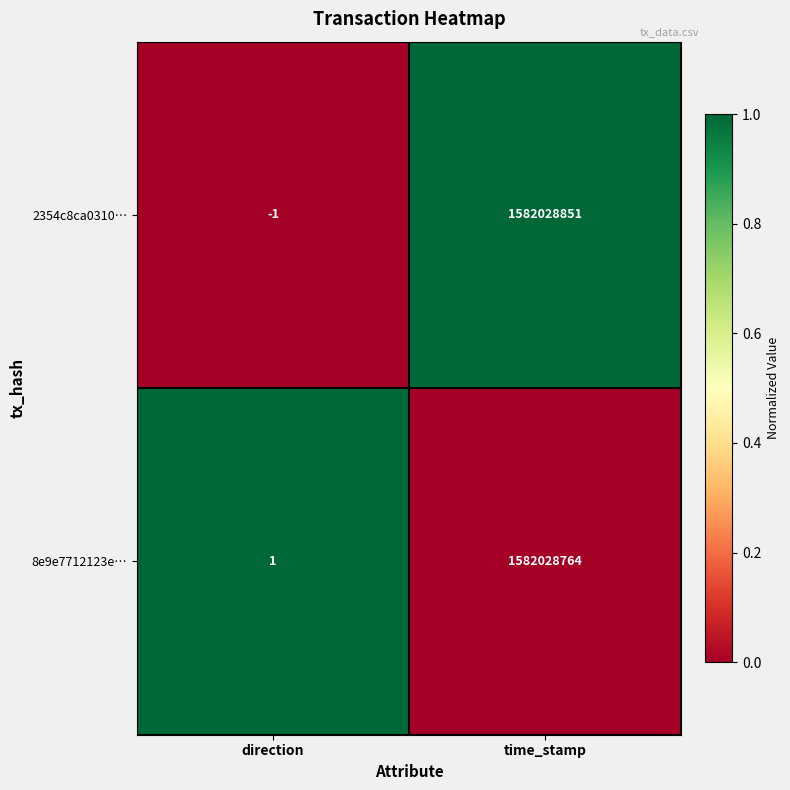

Reading left to right, extract all data points from this chart.

2354c8ca0310…: direction=-1	time_stamp=1582028851
8e9e7712123e…: direction=1	time_stamp=1582028764